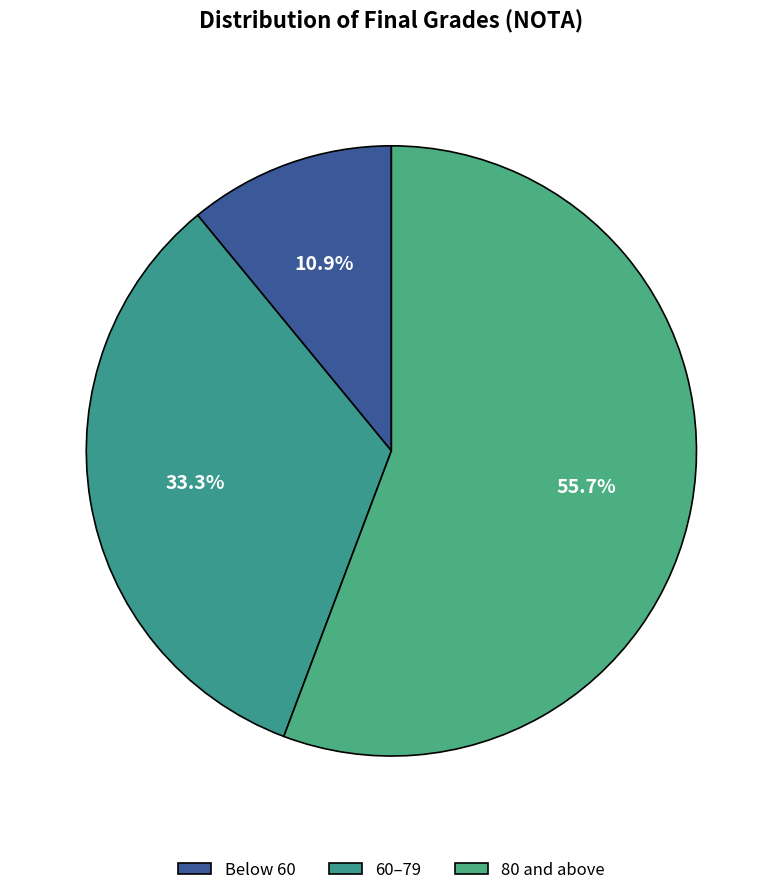

How many segments does this pie chart have?

3